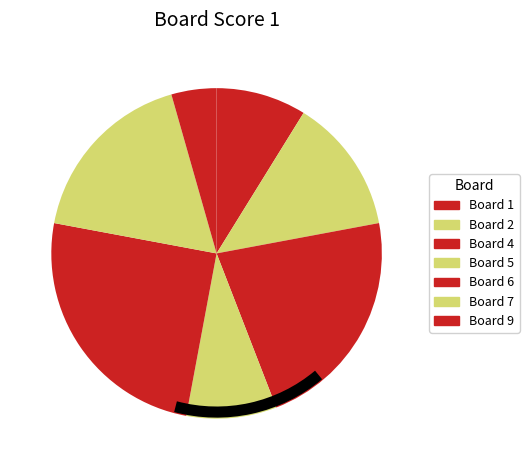

To the nearest percent, what is the difference between the largest and smallest slice percentages?

25%